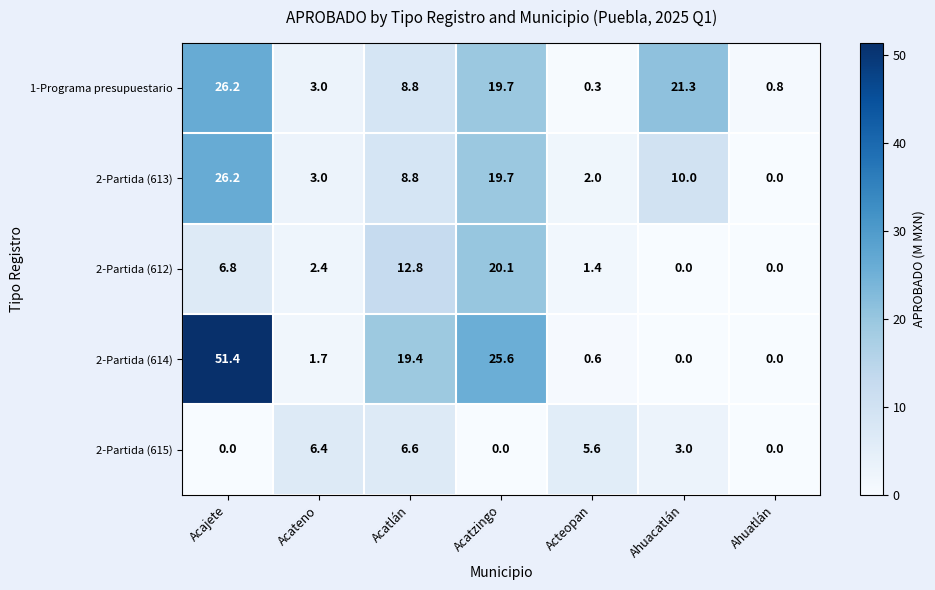

How many categories are shown in the chart?

7